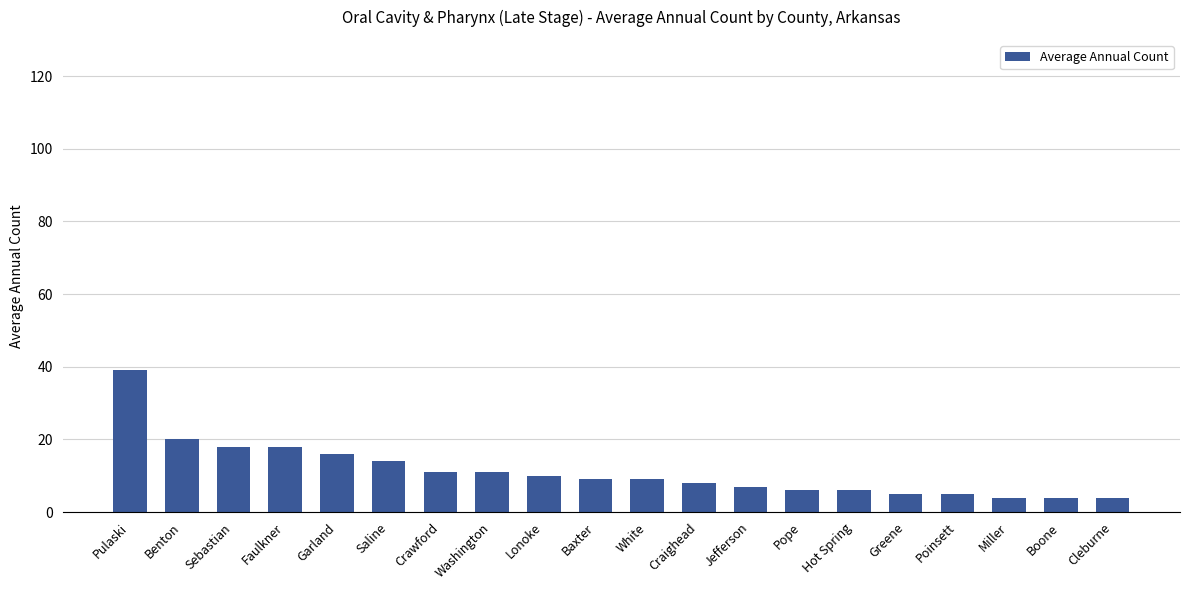

What is the label of the 11th bar from the right?

Baxter